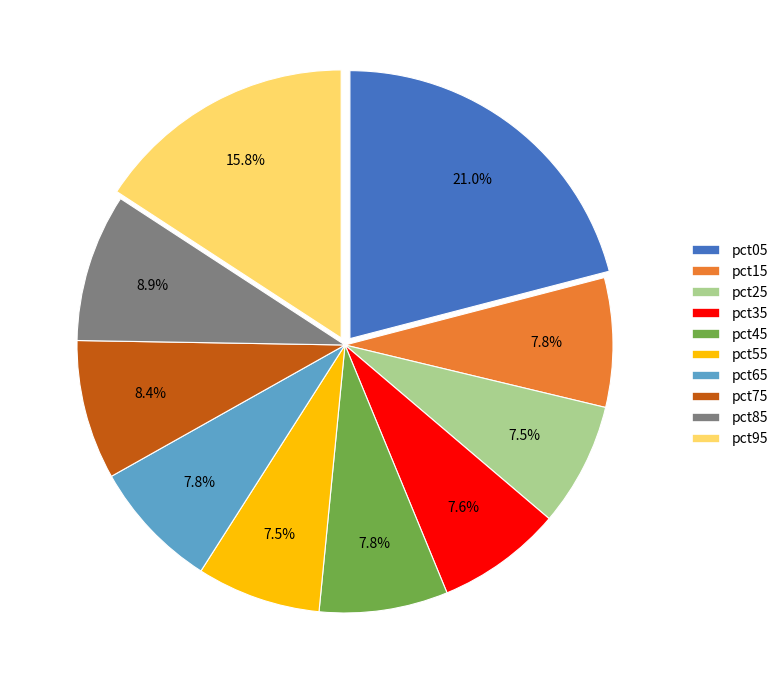

Which category has the biggest portion of the pie?

pct05